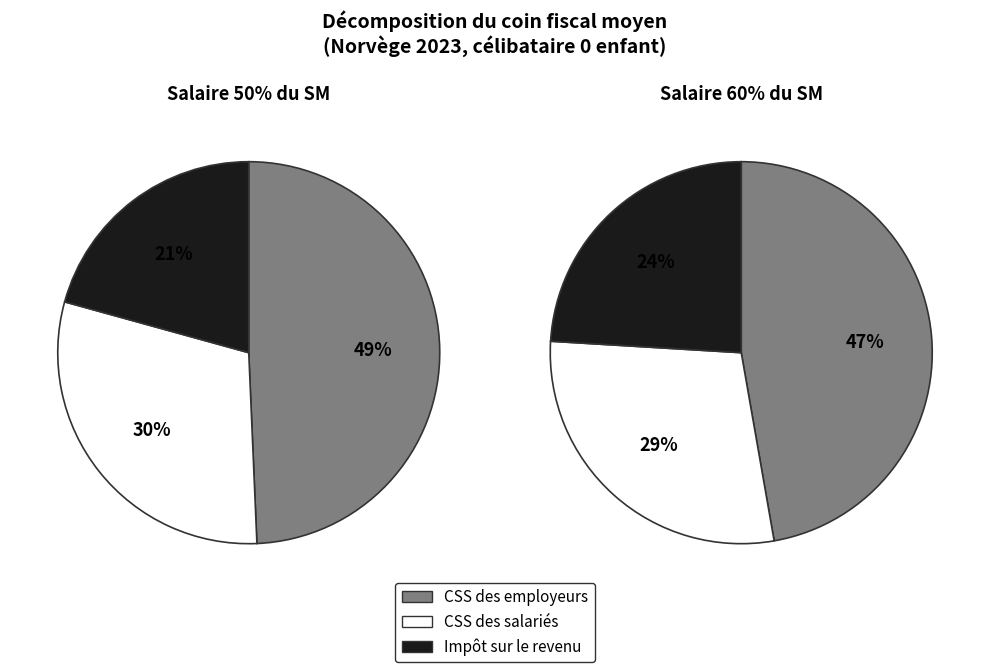

Is it true that 50% du salaire moyen is 37% of the pie?

False